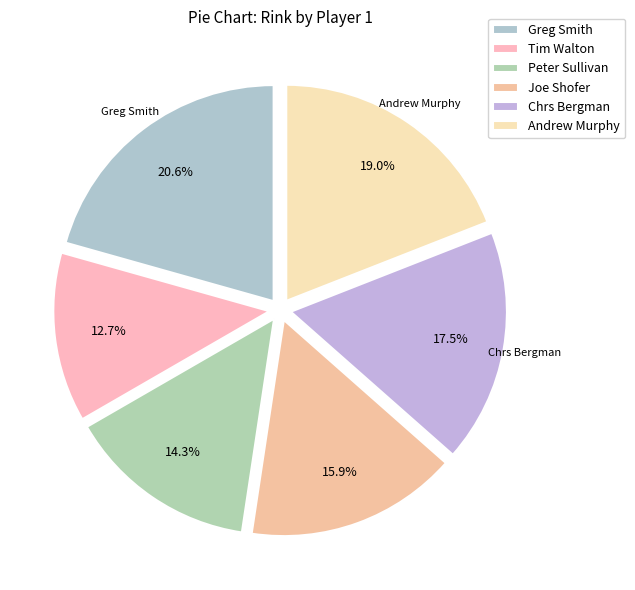

How much of the chart is everything except Chrs Bergman?

82.5%